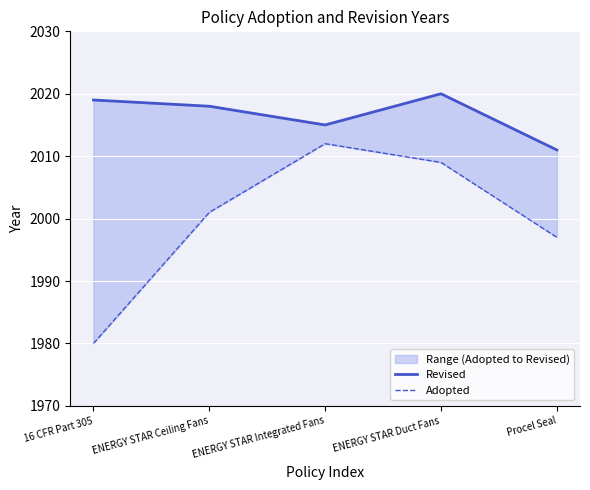

Reading right to left, list all the values displayed in this chart.

Revised: Procel Seal=2011	ENERGY STAR Duct Fans=2020	ENERGY STAR Integrated Fans=2015	ENERGY STAR Ceiling Fans=2018	16 CFR Part 305=2019
Adopted: Procel Seal=1997	ENERGY STAR Duct Fans=2009	ENERGY STAR Integrated Fans=2012	ENERGY STAR Ceiling Fans=2001	16 CFR Part 305=1980